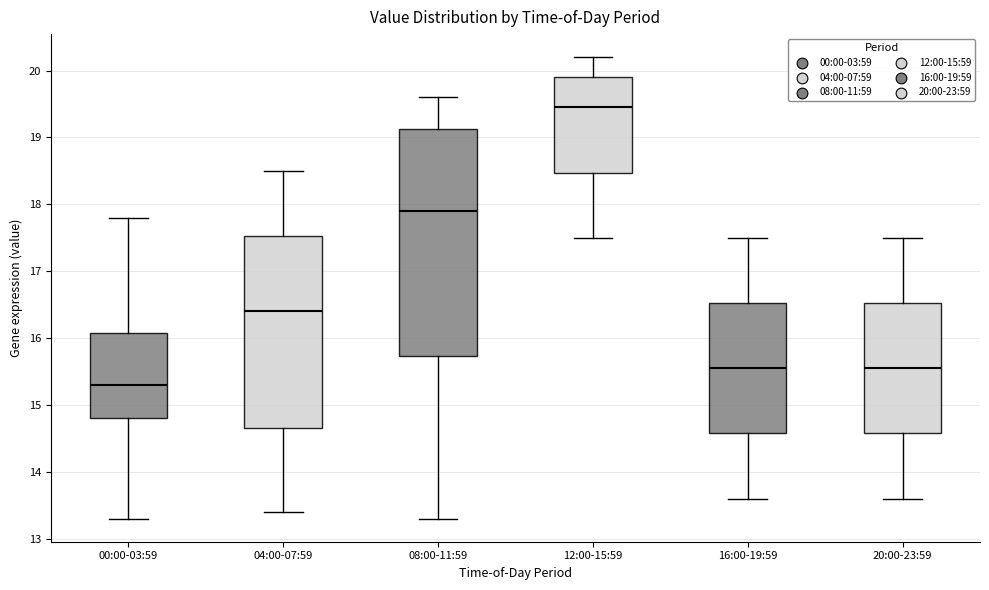

Reading left to right, transcribe this box plot: for each box, give where its median line is, the range the box spans, and where its two whiskers end, as read against the y-axis. The values are not printed on the chart, so give them approximately, as read against the axis.

00:00-03:59: median 15.3, box 14.8 to 16.1, whiskers 13.3 to 17.8
04:00-07:59: median 16.4, box 14.7 to 17.5, whiskers 13.4 to 18.5
08:00-11:59: median 17.9, box 15.7 to 19.1, whiskers 13.3 to 19.6
12:00-15:59: median 19.5, box 18.5 to 19.9, whiskers 17.5 to 20.2
16:00-19:59: median 15.6, box 14.6 to 16.5, whiskers 13.6 to 17.5
20:00-23:59: median 15.6, box 14.6 to 16.5, whiskers 13.6 to 17.5